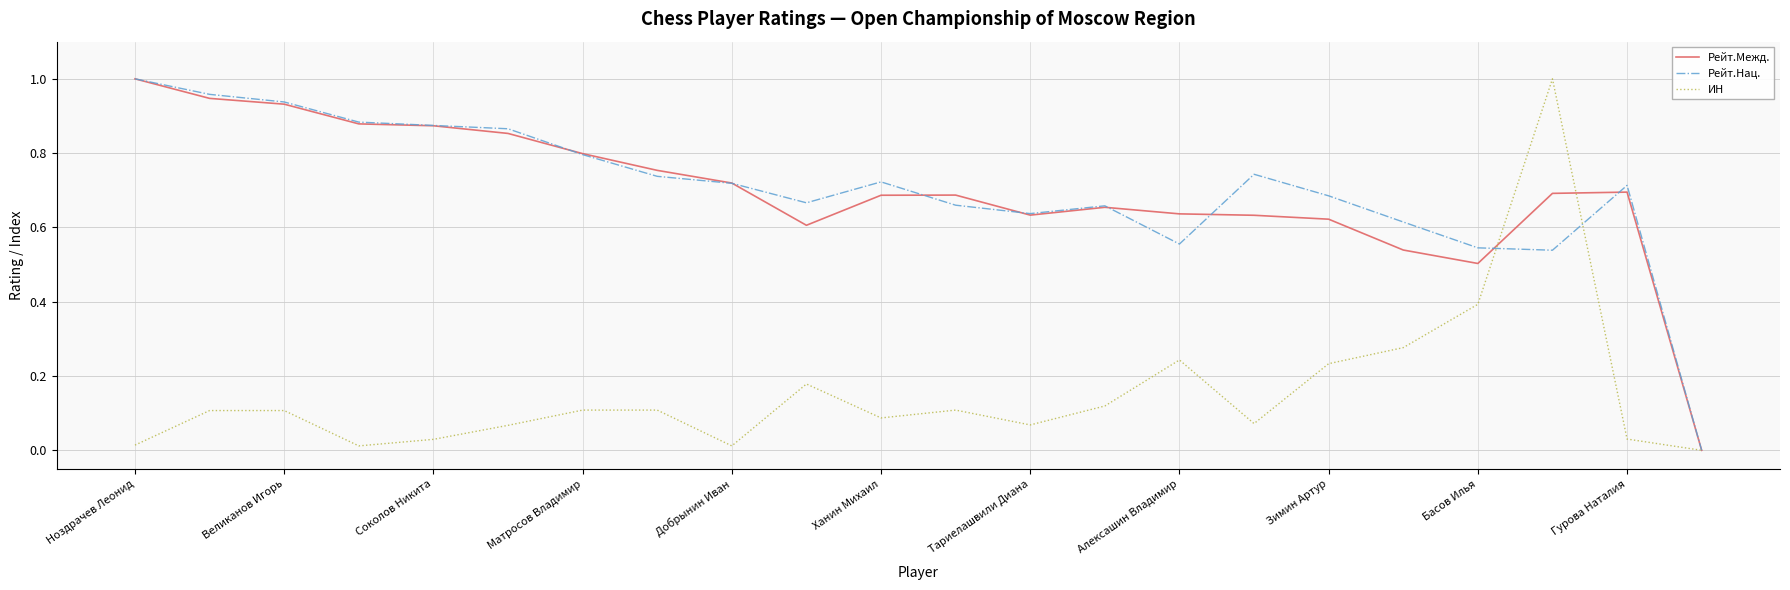

At how many categories does at least one series exceed 0?

21